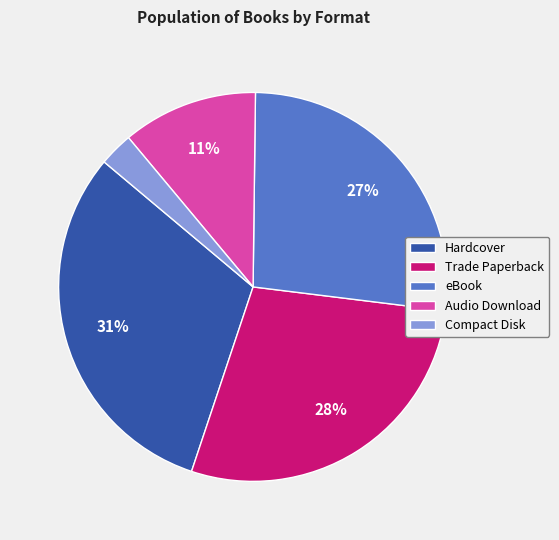

To the nearest percent, what percentage of the pie is Hardcover?

31%